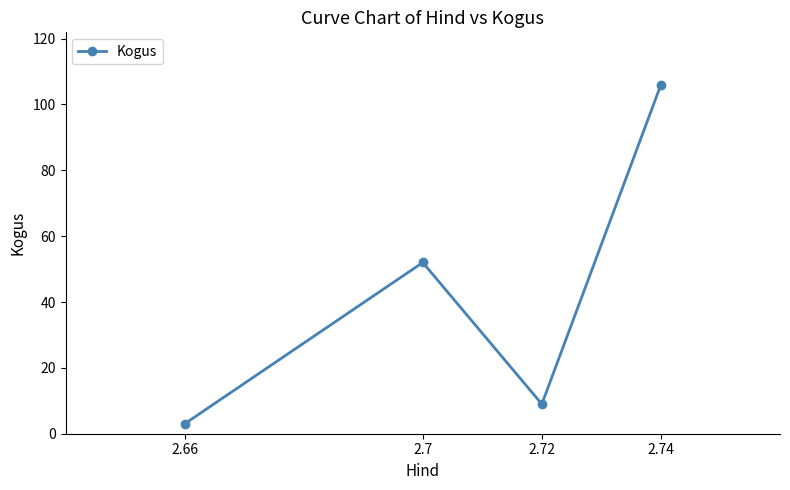

How many points are higher than both their immediate neighbors (excluding endpoints)?

1